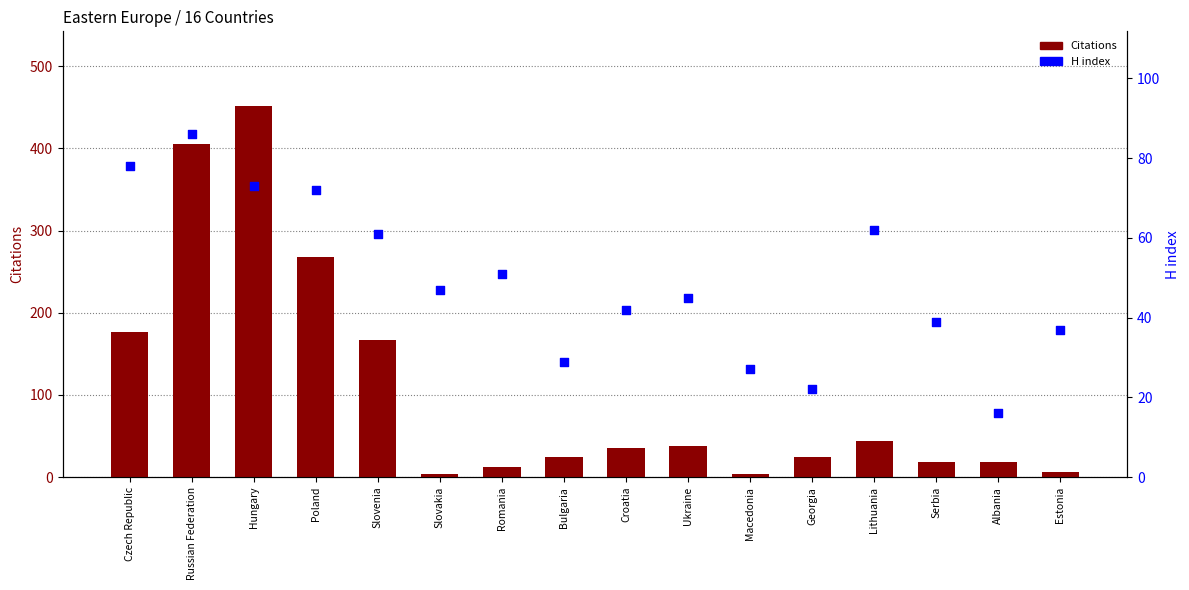

Which series contains the highest Y value?

Citations